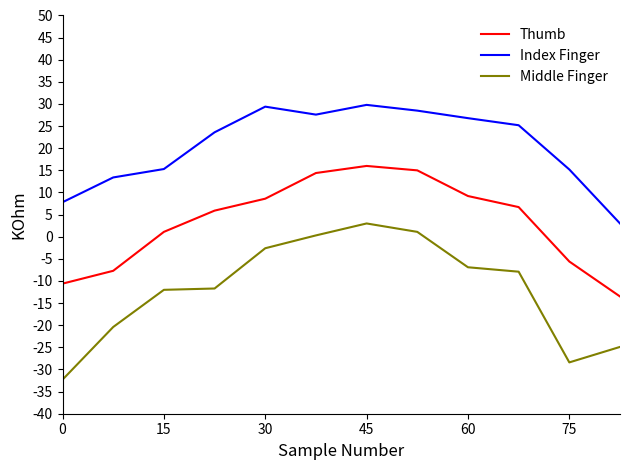

How many series are shown in this chart?

3